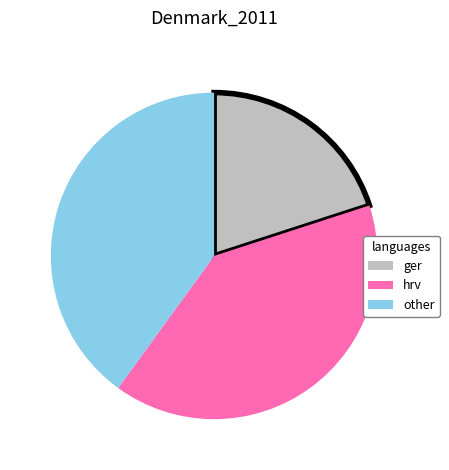

Which has a higher value, ger or hrv?

hrv